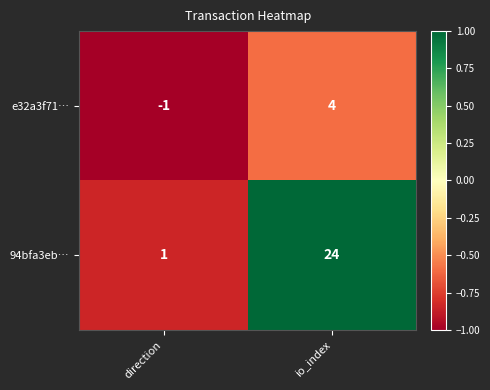

What is the difference between the e32a3f71… values at io_index and direction?

5